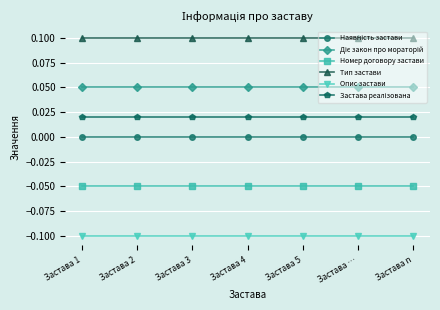

The Тип застави series shows 0.2 at Застава 5. True or false?

False